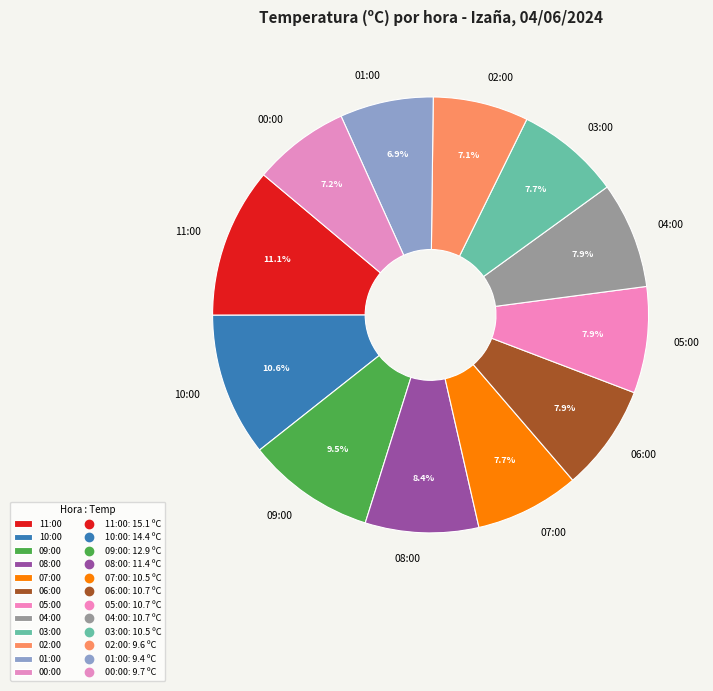

Is the sum of 02:00 and 10:00 greater than half?

No